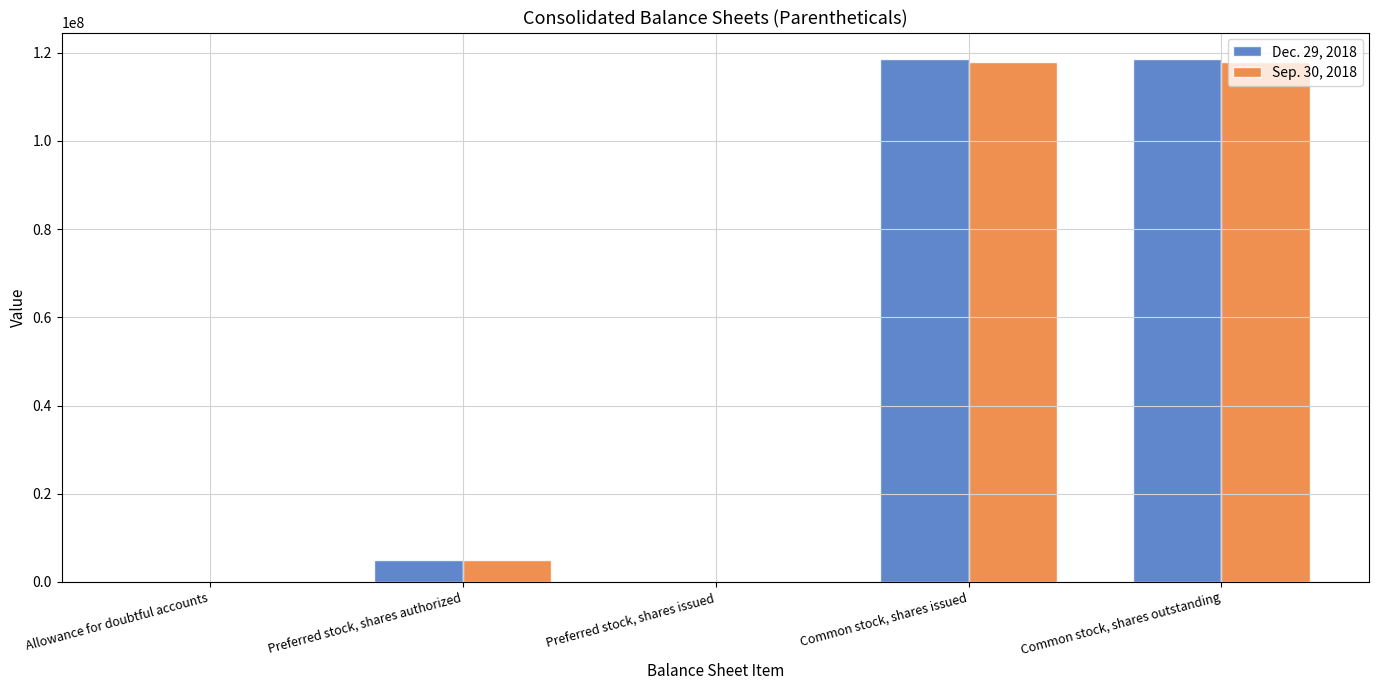

The Dec. 29, 2018 series shows 181784566 at Common stock, shares issued. True or false?

False